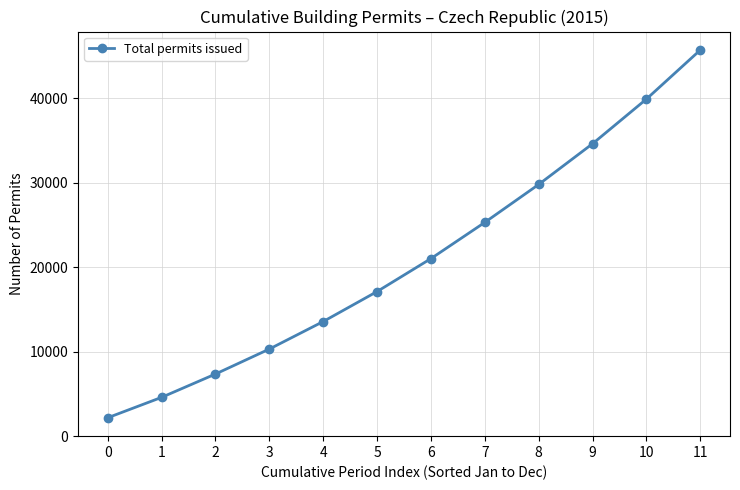

At which label is the value closest to 23939?

7